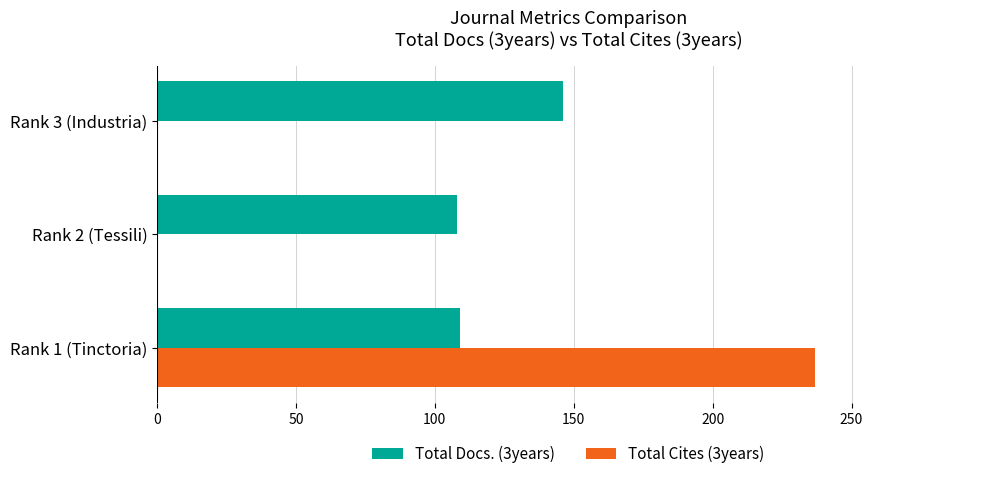

How many categories are shown in the chart?

3